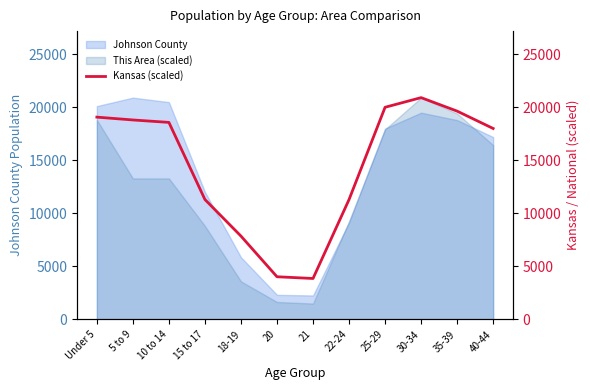

Where does the data first go above 18581?

Under 5